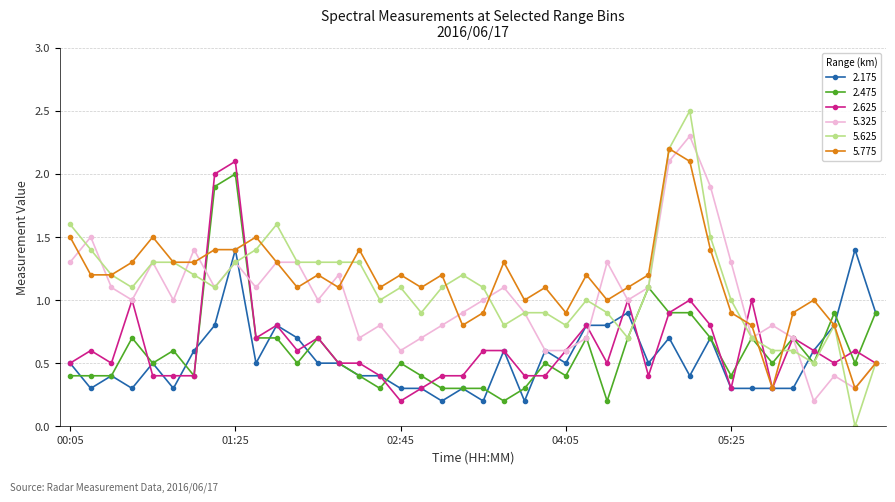

True or false: 2.475 and 5.775 intersect in this chart.

True